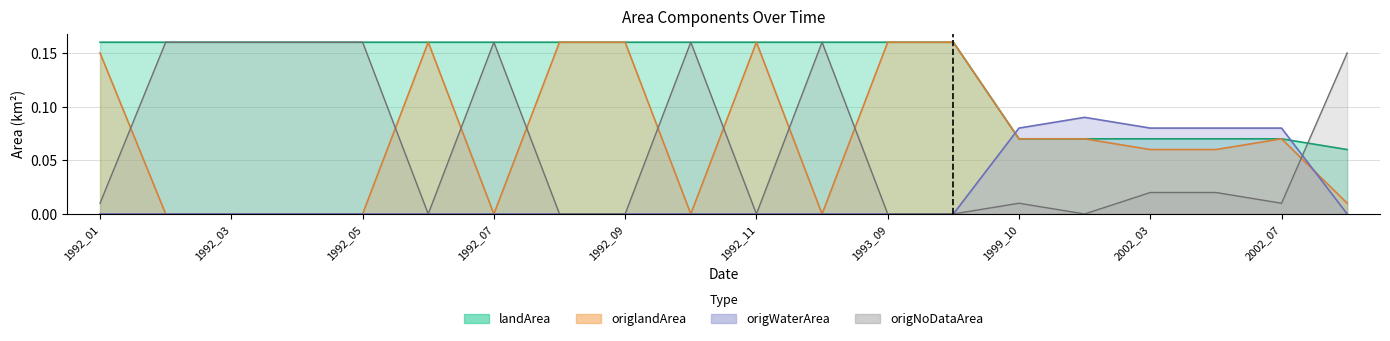

Between which two adjacent categories do origNoDataArea and origlandArea first intersect?

1992_01 and 1992_02